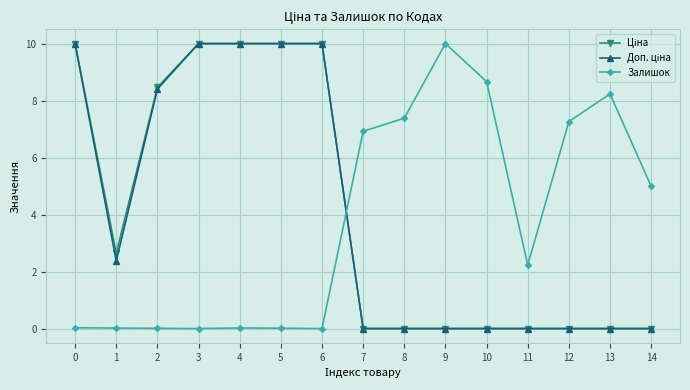

The value of Залишок at 7 is 9.9. True or false?

False